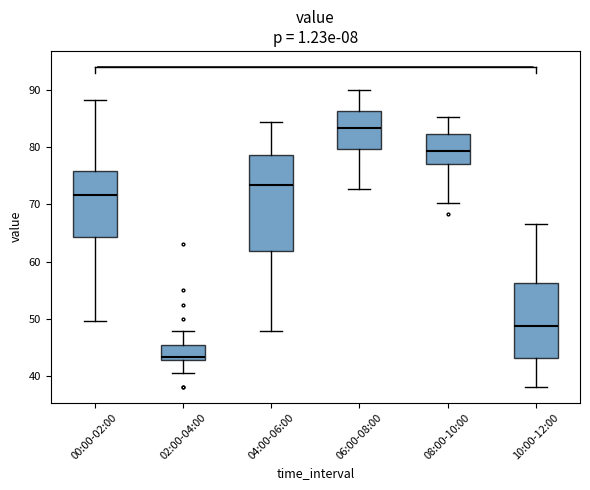

Reading left to right, read every box against the y-axis: the position of its median line, the range the box covers, and the ends of its whiskers. The values are not printed on the chart, so give them approximately, as read against the axis.

00:00-02:00: median 72, box 64 to 76, whiskers 50 to 88
02:00-04:00: median 43 (just above the box's lower edge), box 43 to 45, whiskers 41 to 48
04:00-06:00: median 73, box 62 to 79, whiskers 48 to 84
06:00-08:00: median 83, box 80 to 86, whiskers 73 to 90
08:00-10:00: median 79, box 77 to 82, whiskers 70 to 85
10:00-12:00: median 49, box 43 to 56, whiskers 38 to 67